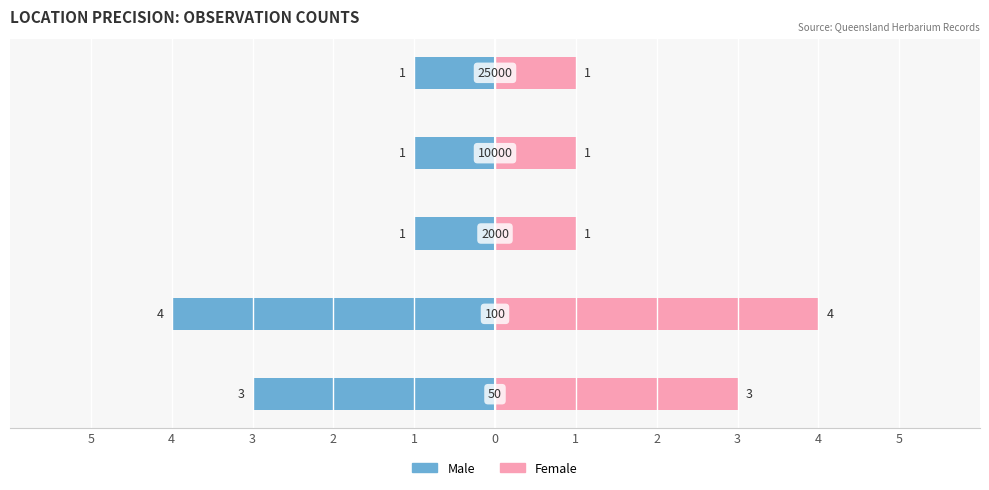

Reading left to right, extract all data points from this chart.

Male: -3	-4	-1	-1	-1
Female: 3	4	1	1	1